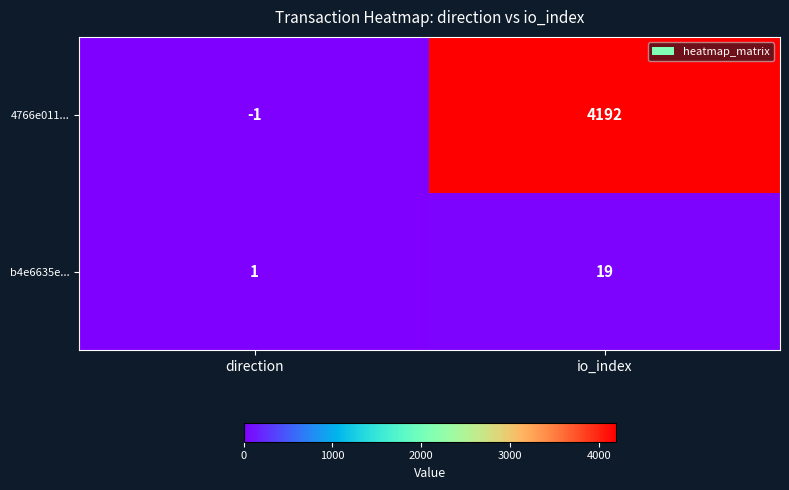

Reading left to right, what are all the values shown in this chart?

4766e011...: direction=-1	io_index=4192
b4e6635e...: direction=1	io_index=19